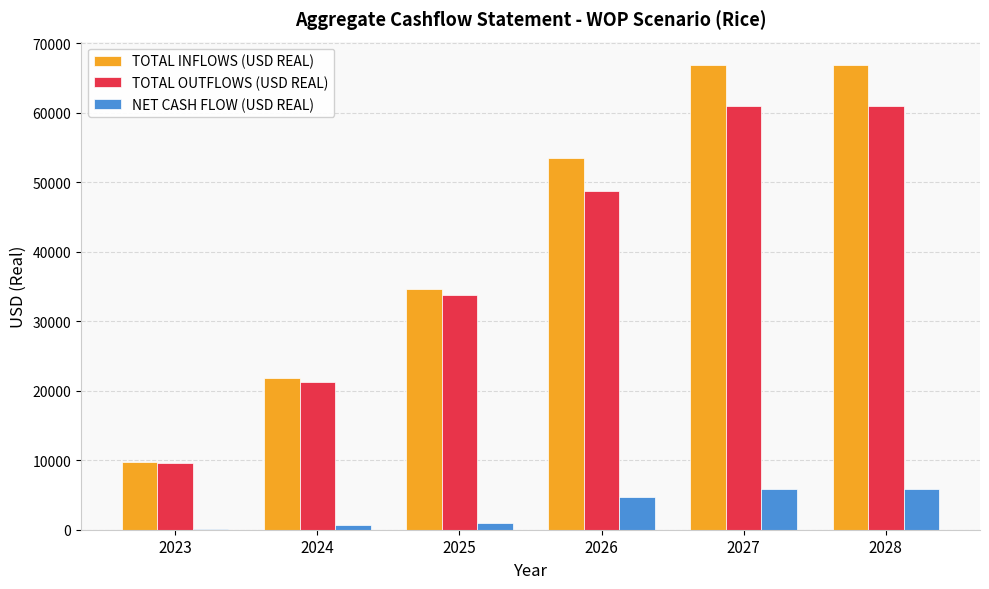

Is it true that TOTAL INFLOWS (USD REAL) equals 66880.0 at 2028?

True